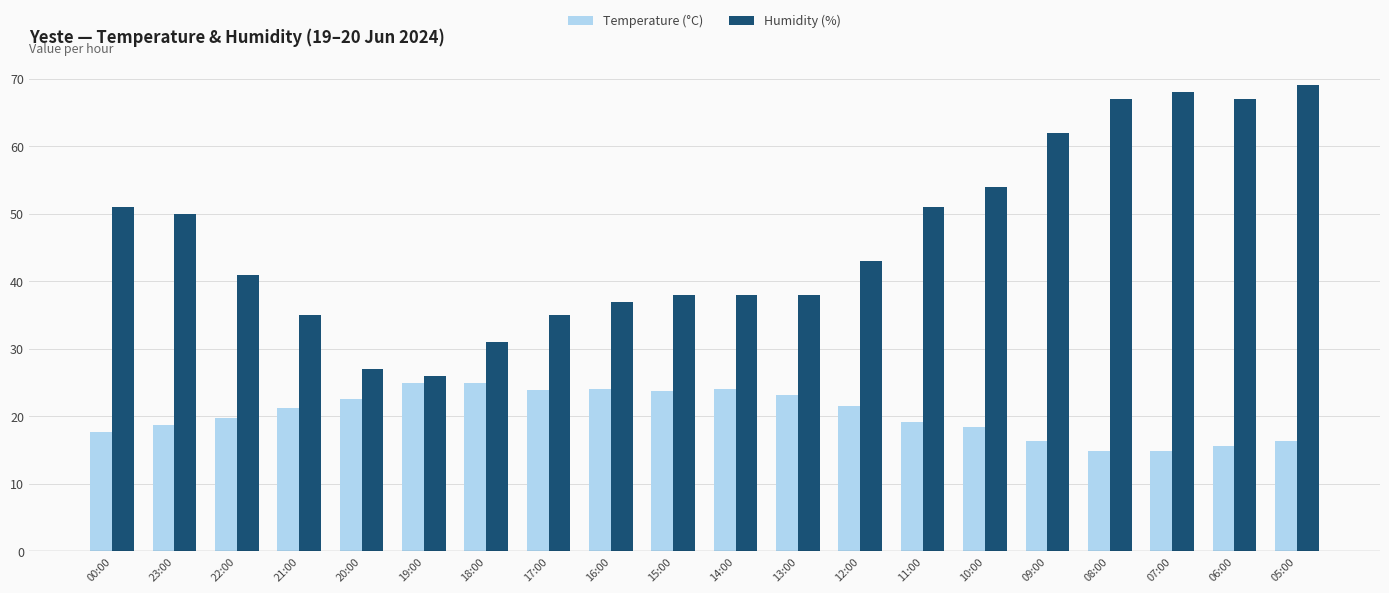

Is it true that Temperature (°C) equals 14.0 at 12:00?

False